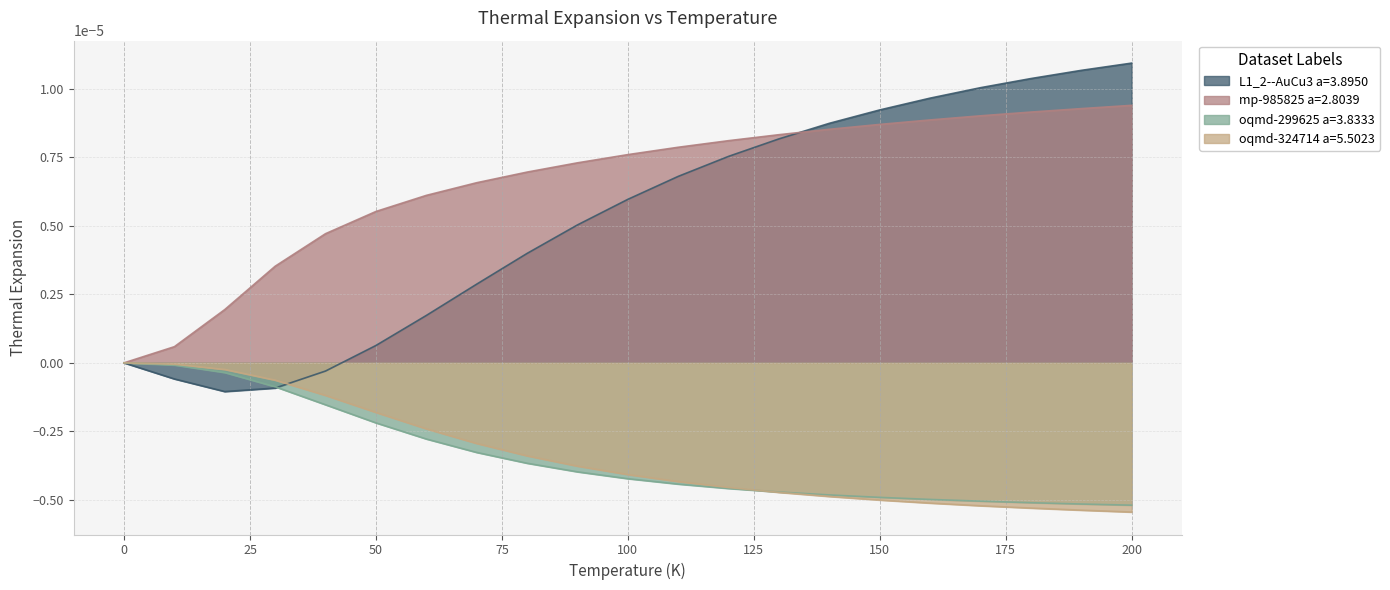

The mp-985825 a=2.8039 series shows 0.0 at 200.0. True or false?

False